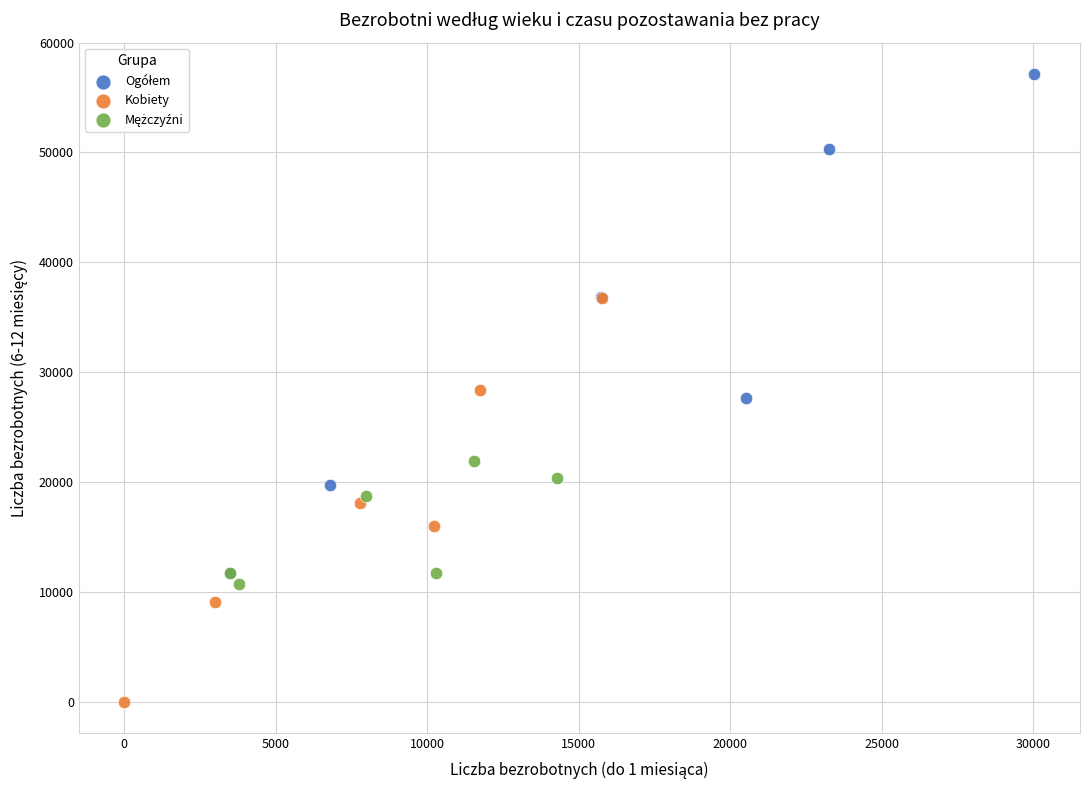

Which series contains the lowest Y value?

Kobiety